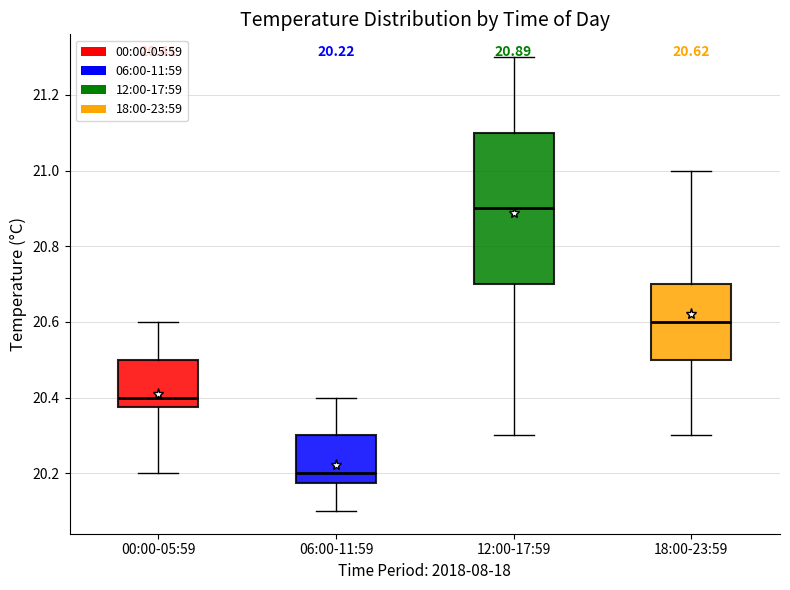

Comparing the boxes themselves (not the whiskers), which one is the tallest?

12:00-17:59